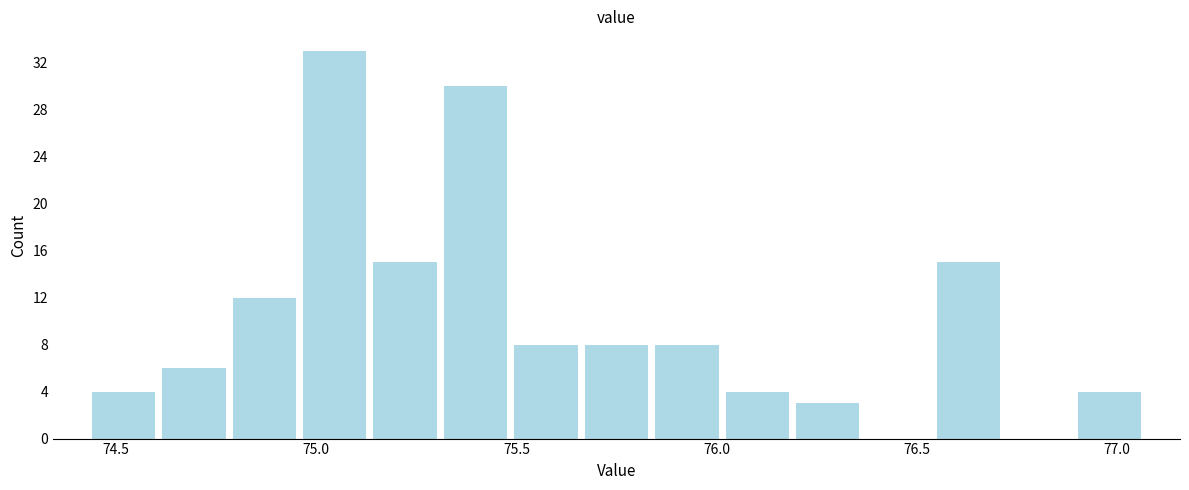

Around what value on the x-axis is the tallest bar? Give the approximate position of its centre, as read against the axis.

75.05